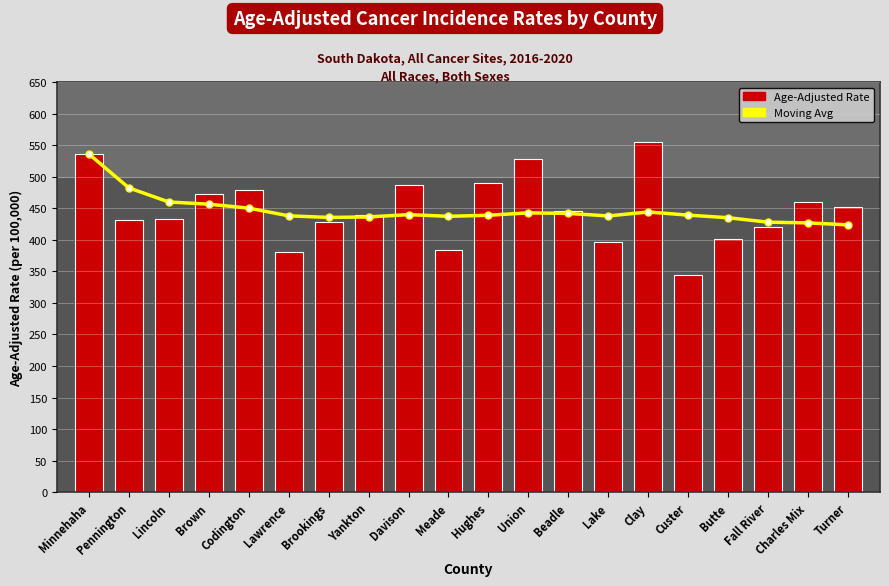

What is the sum of all Age-Adjusted Rate values?

8964.9